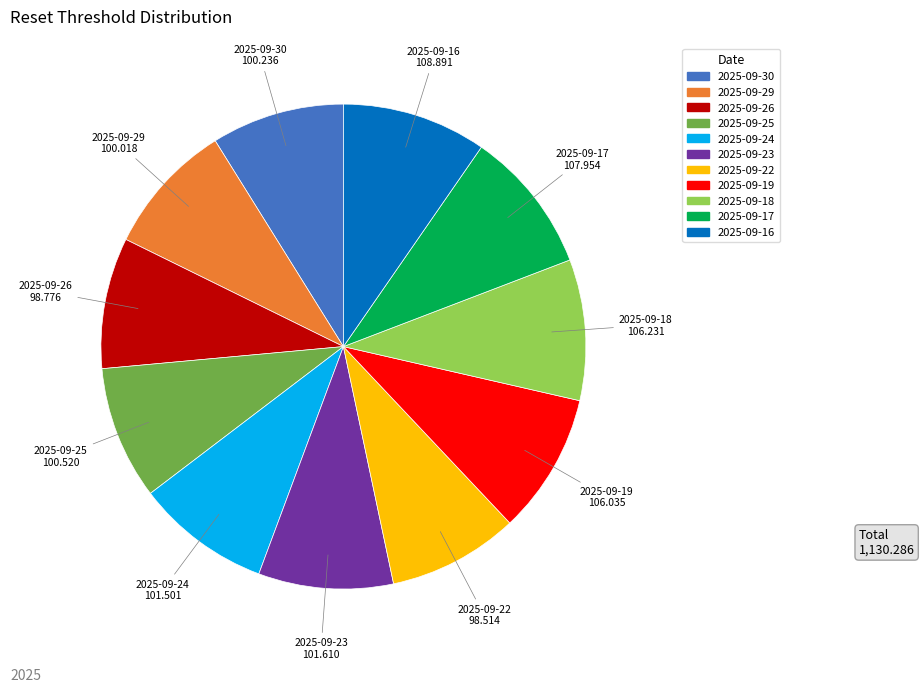

Is it true that 2025-09-17 is 10% of the pie?

True